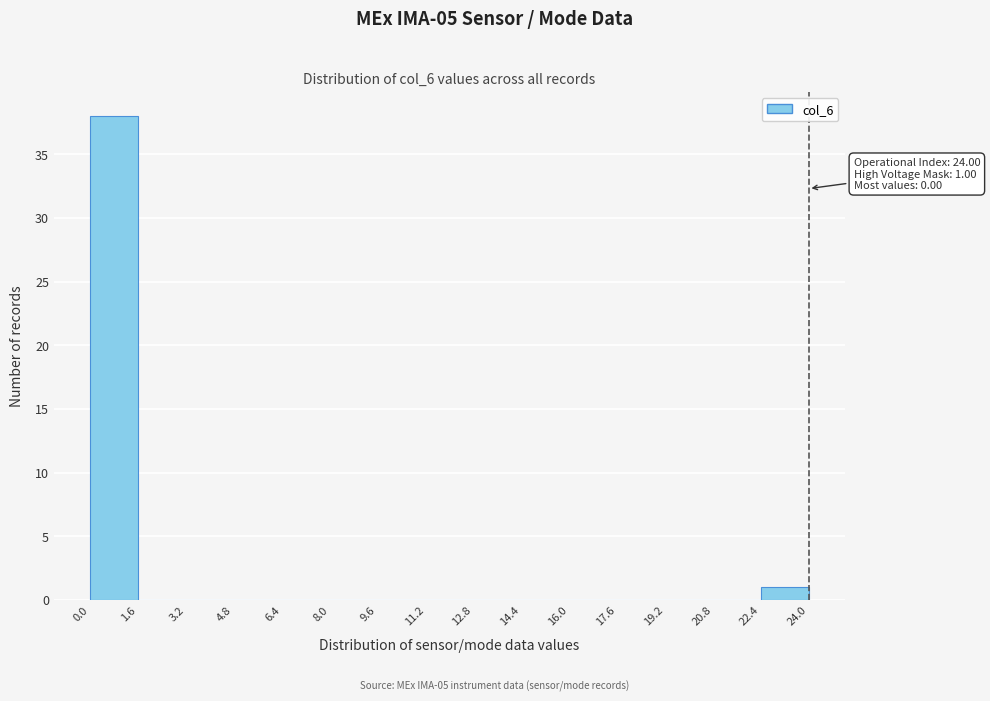

Over which range of the x-axis is the bar tallest?

0.0 to 1.6